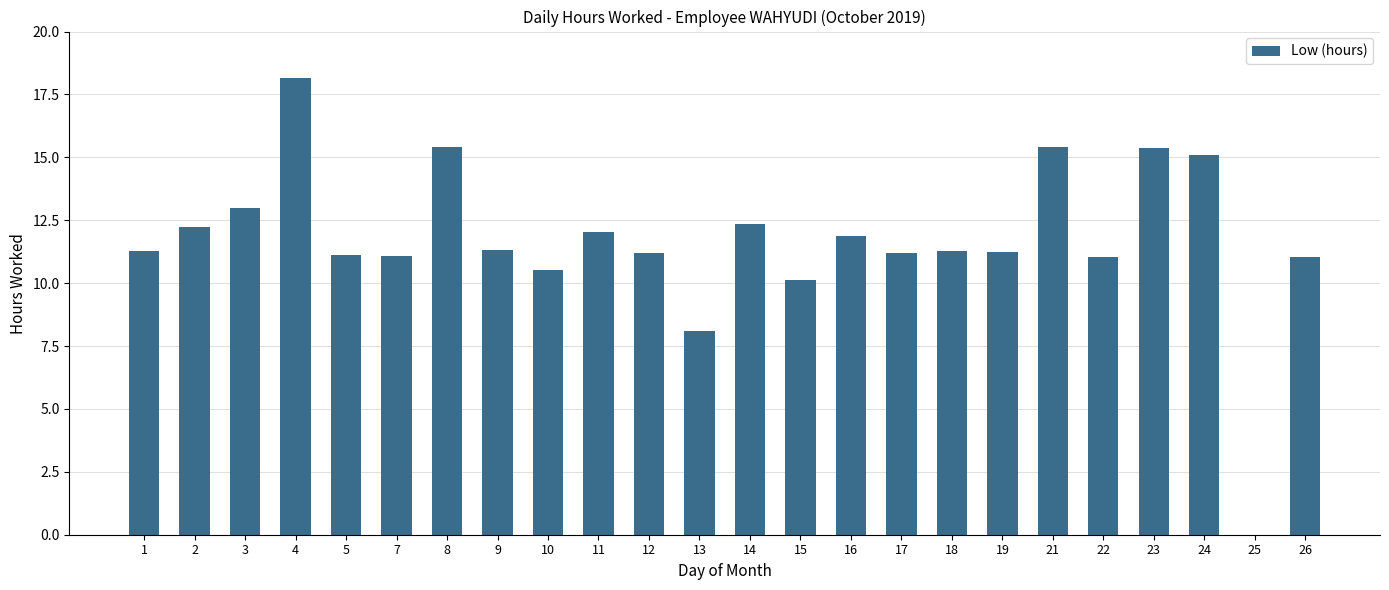

True or false: the data shows 19.1 at 14.

False